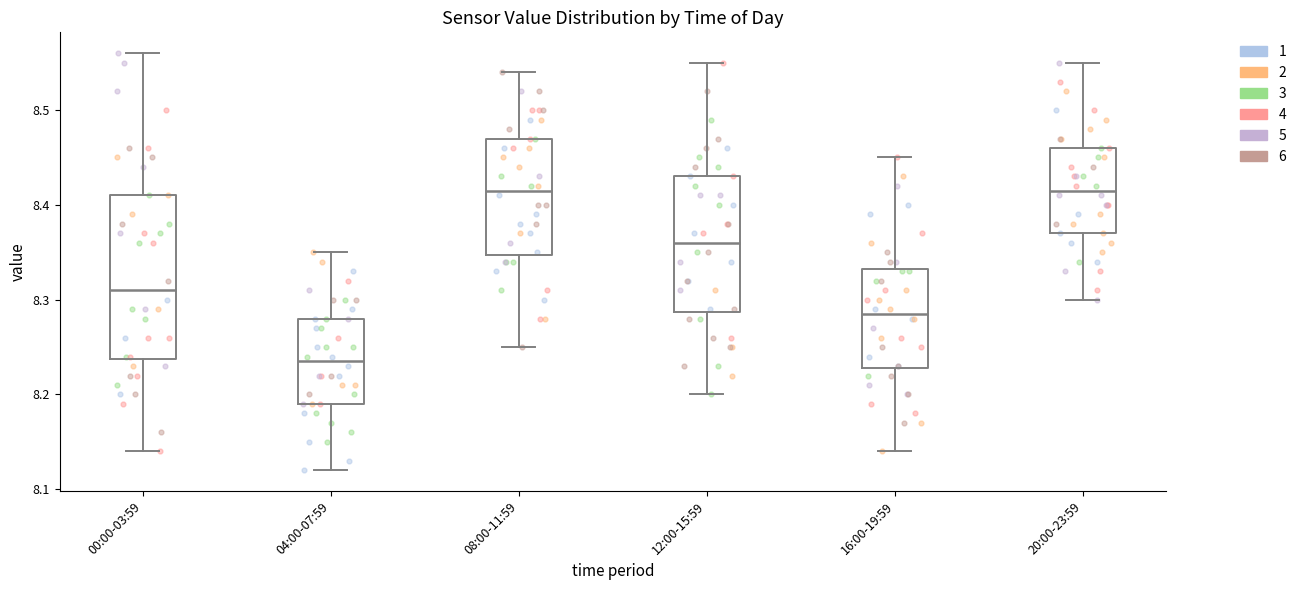

Where is the lower edge of the box for 12:00-15:59 on the y-axis? The values are not printed on the chart, so give them approximately, as read against the axis.

8.29